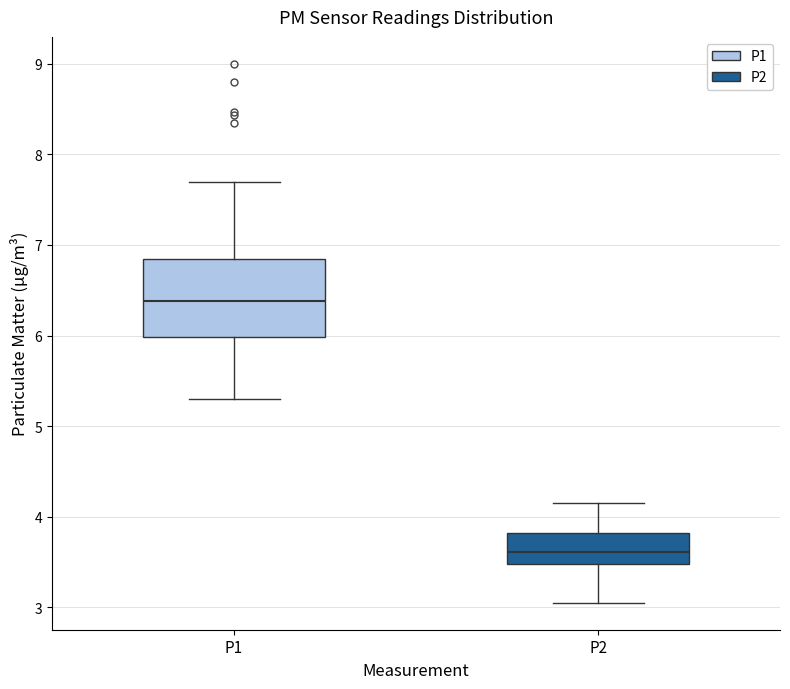

Which box's median line is the highest?

P1